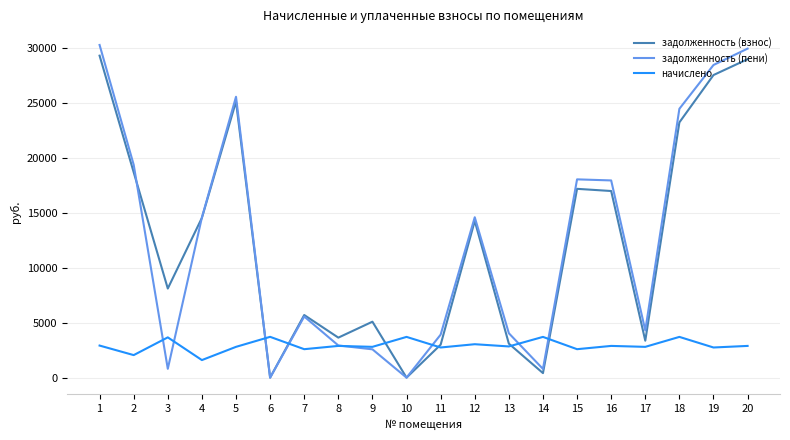

After their last crossing, which series has the higher values: задолженность (пени) or начислено?

задолженность (пени)